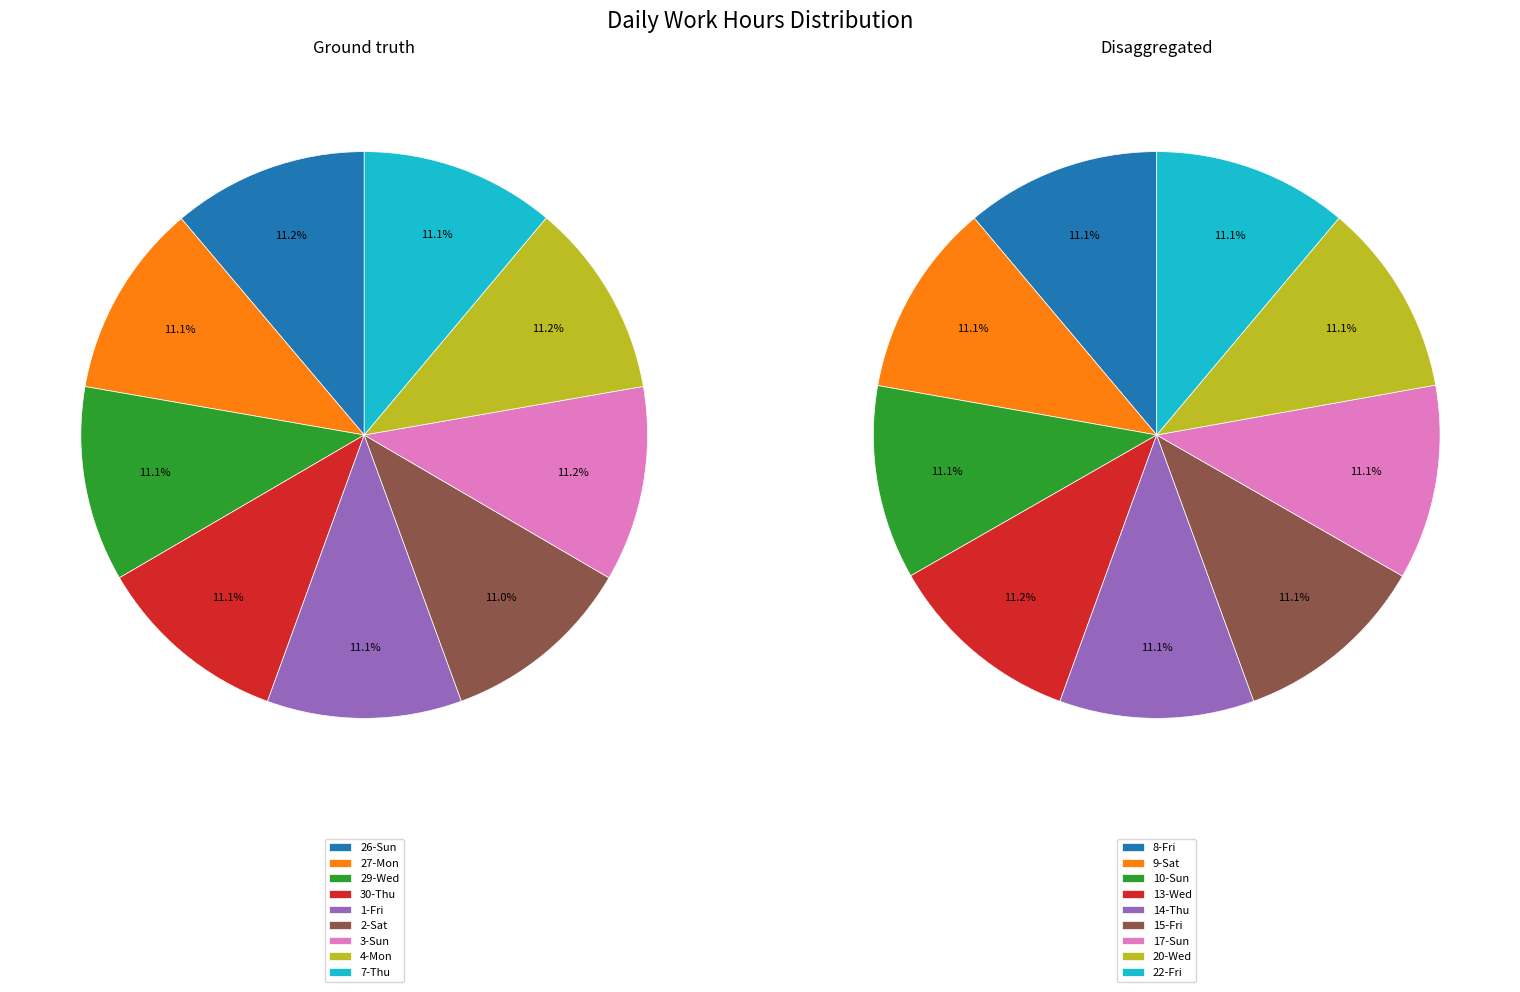

Count the number of slices in the pie.

18